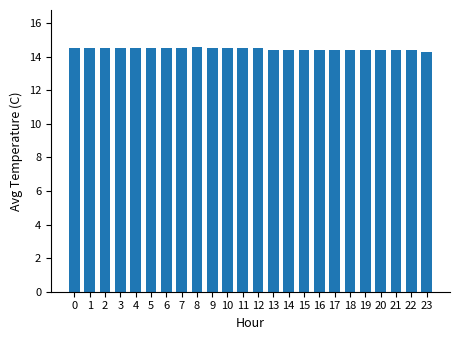

How many distinct data groups are displayed?

1